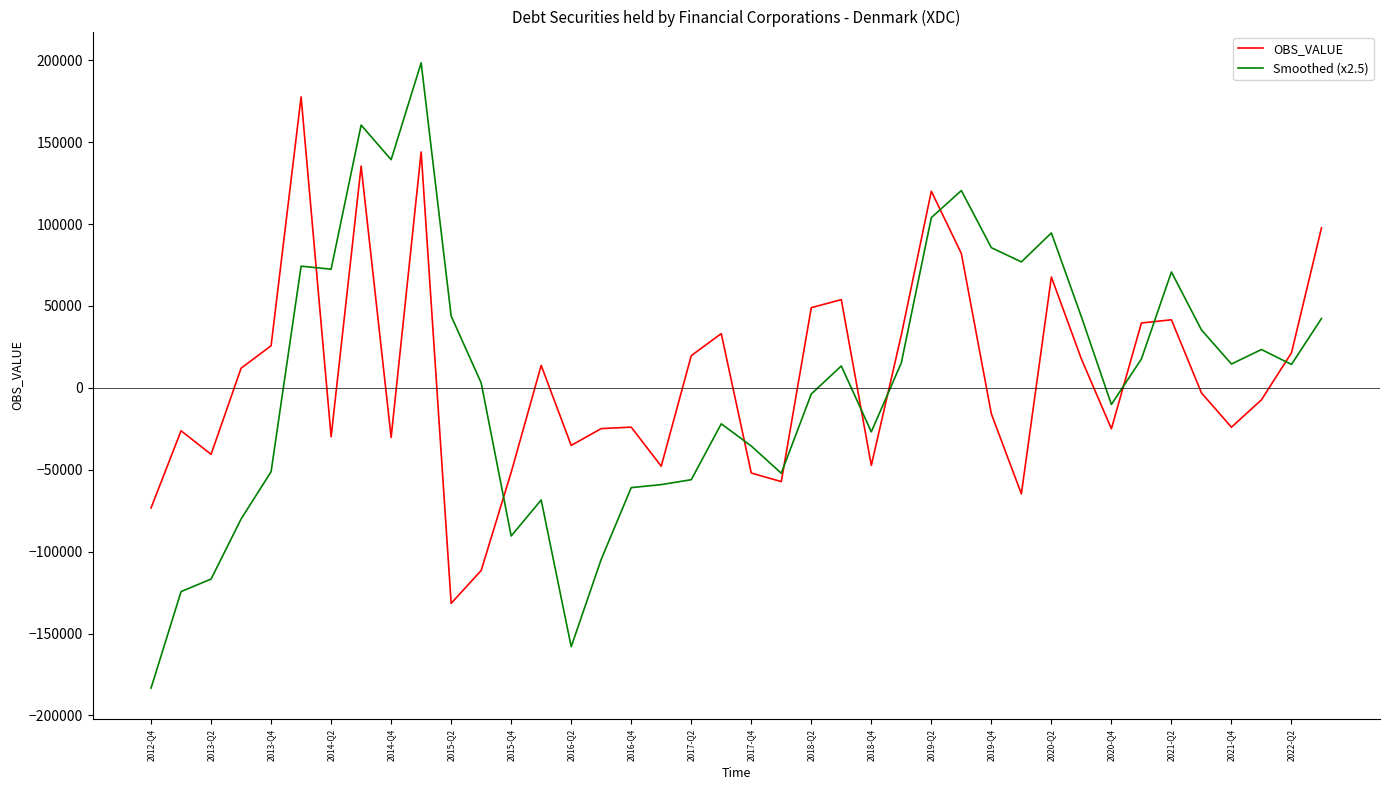

True or false: Smoothed (x2.5) and OBS_VALUE cross at least once.

True